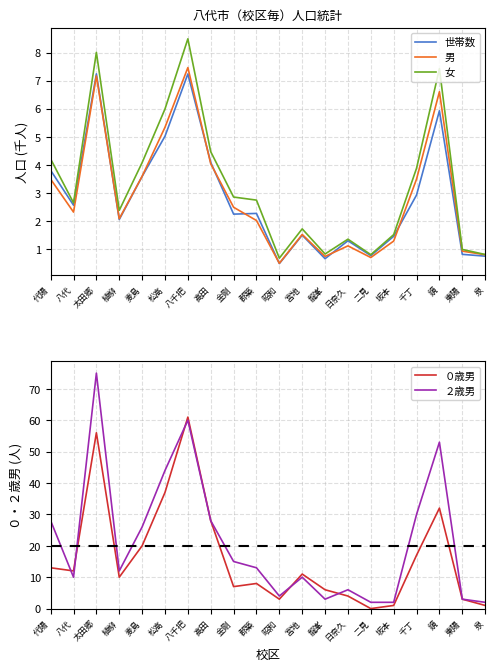

How many interior local peaks does the ２歳男 series have?

5